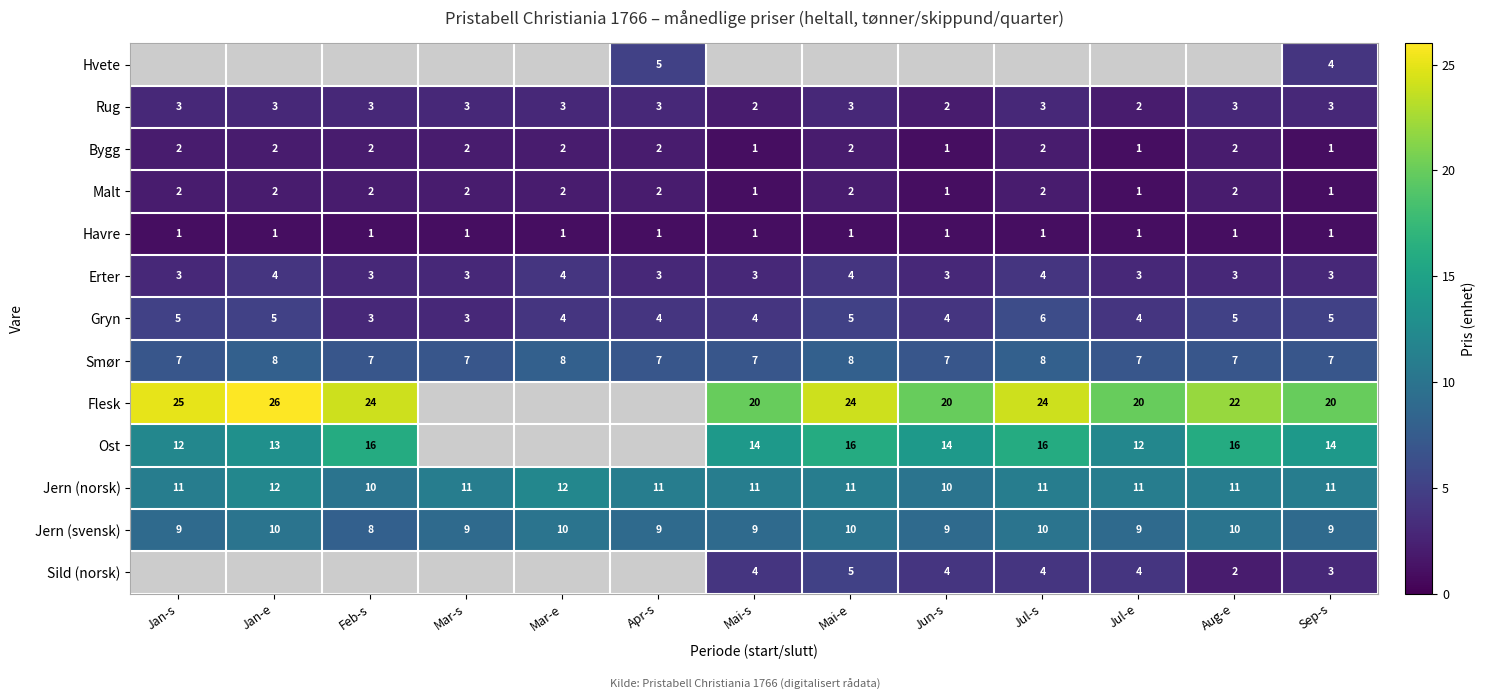

What is the sum of the Gryn values at Jan-e and Aug-e?

10